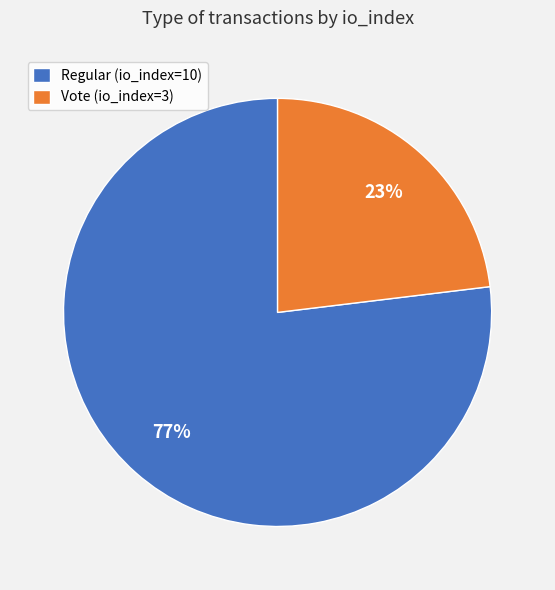

The Regular (io_index=10) slice represents 90% of the pie. True or false?

False